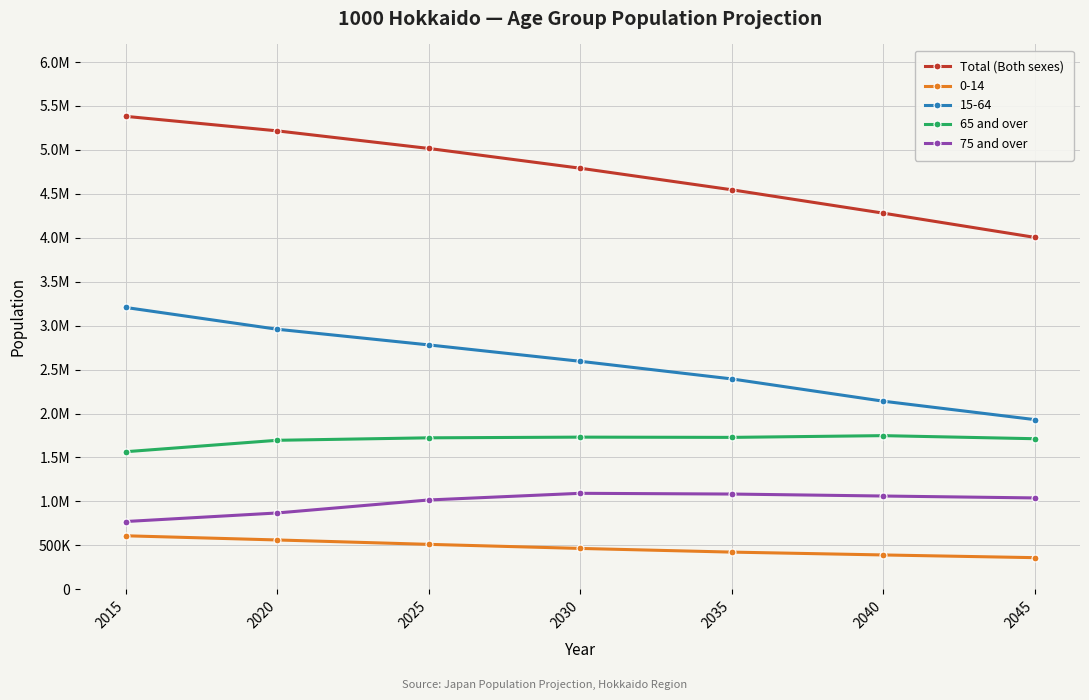

Is this an area chart (filled region under the line)?

No